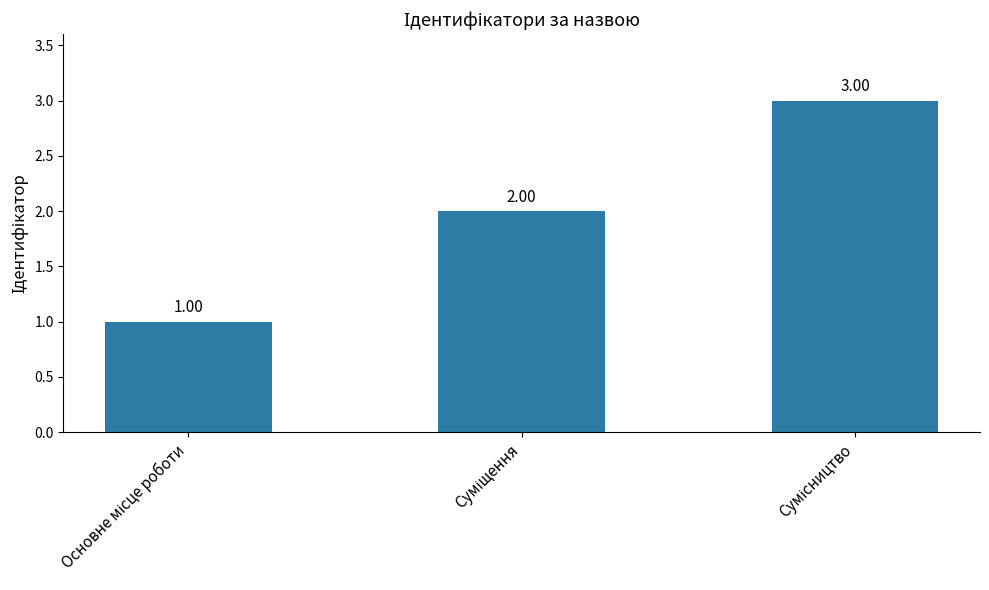

What is the sum of all values?

6